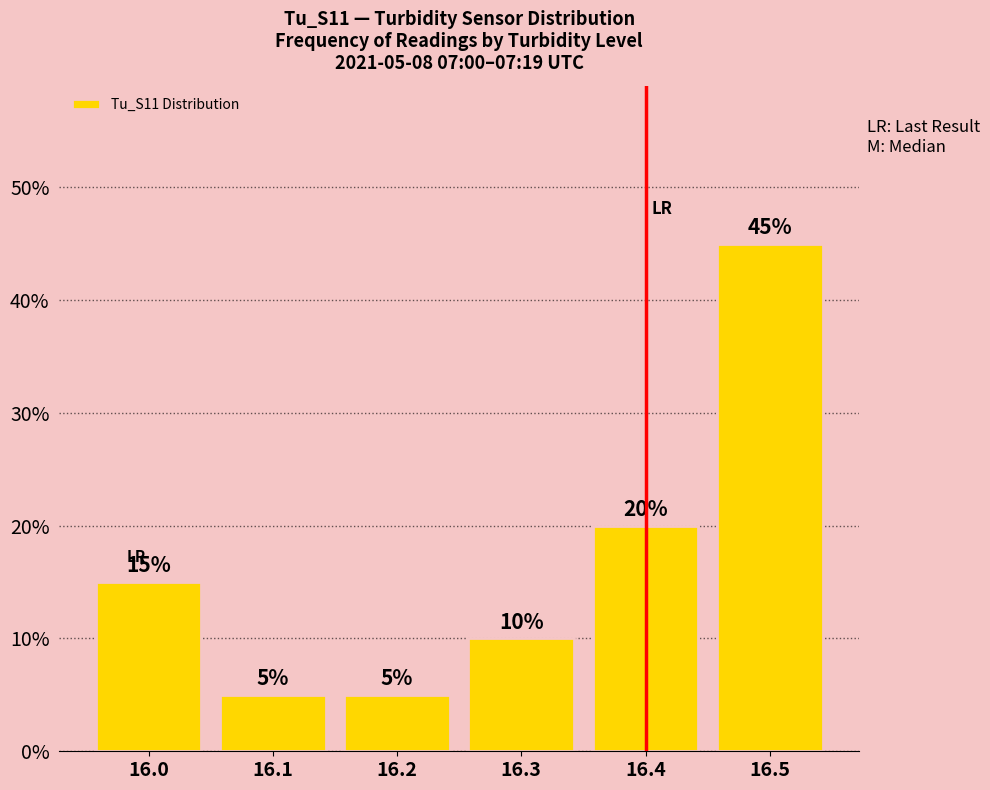

What is the sum of the values at 16.3 and 16.4?

30